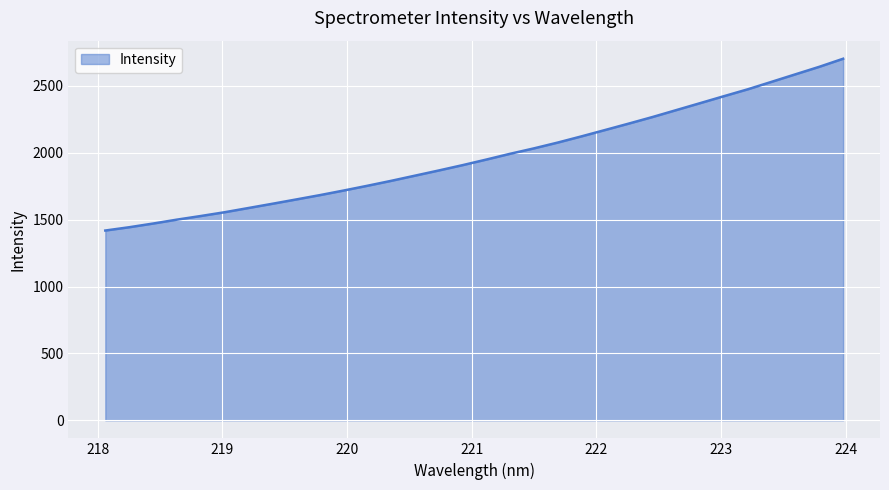

What is the difference between the maximum and minimum values?

1284.7